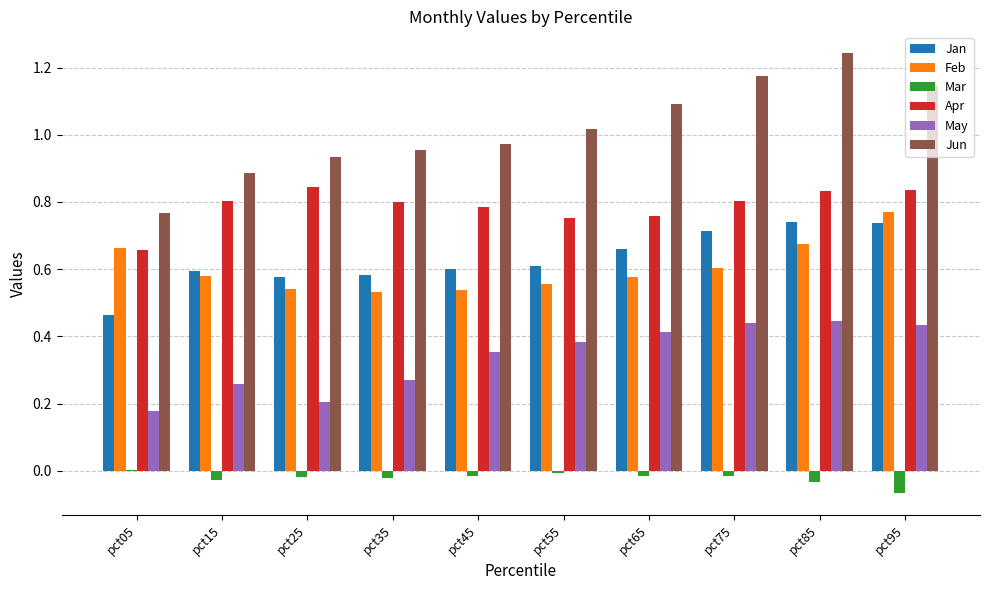

Count the number of data series in this chart.

6